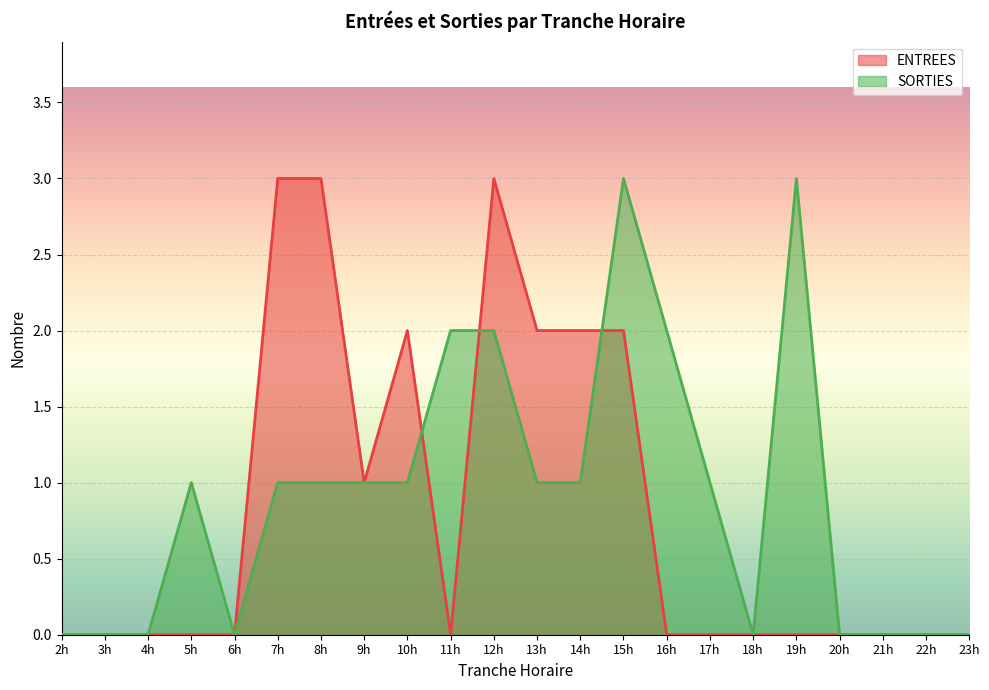

At 16h, list the series in order from smallest to largest.

ENTREES, SORTIES